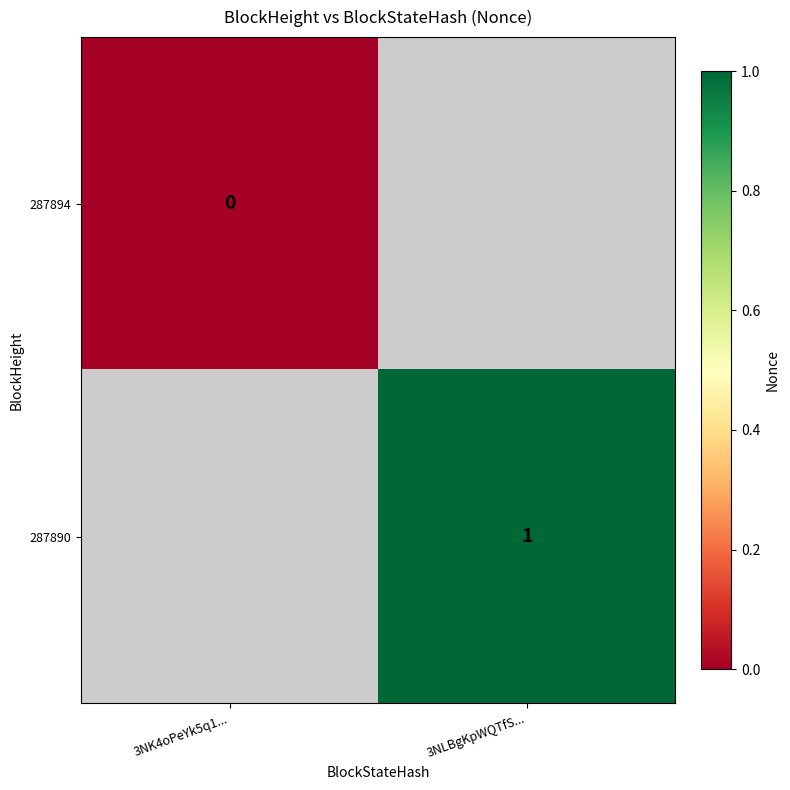

True or false: 287890 has a value of 1 at 3NLBgKpWQTfS....

True